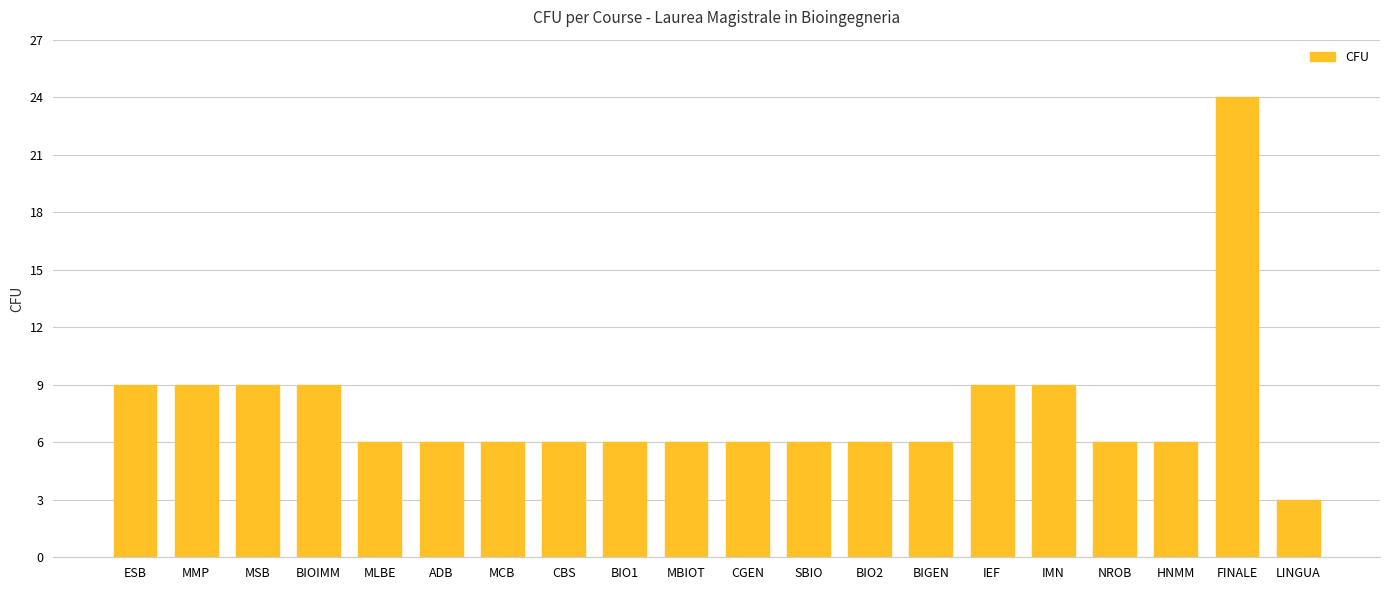

Approximately how many times larger is the value at SBIO compared to IEF?

0.7